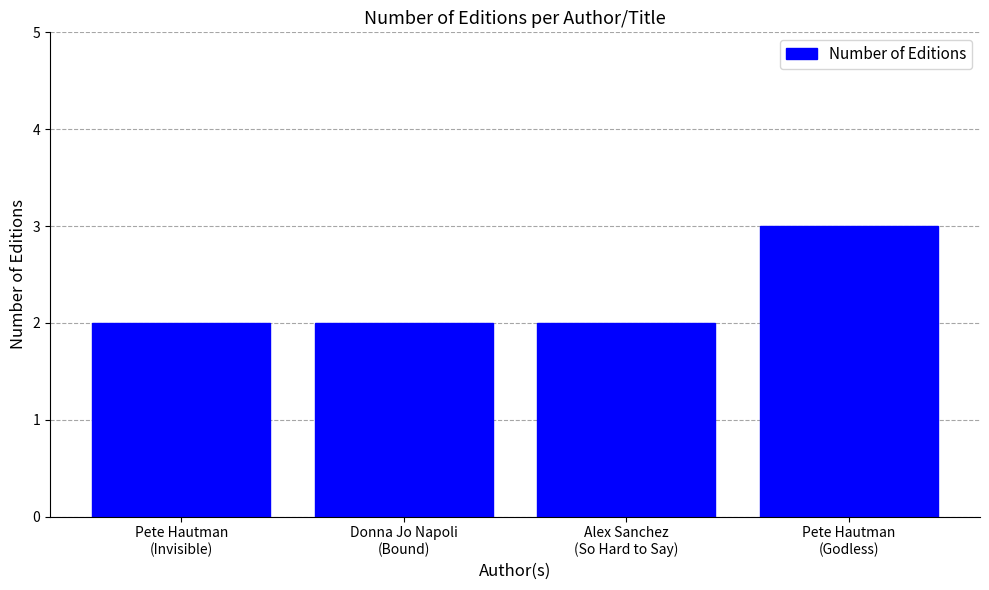

The value at Pete Hautman
(Godless) is 1. True or false?

False